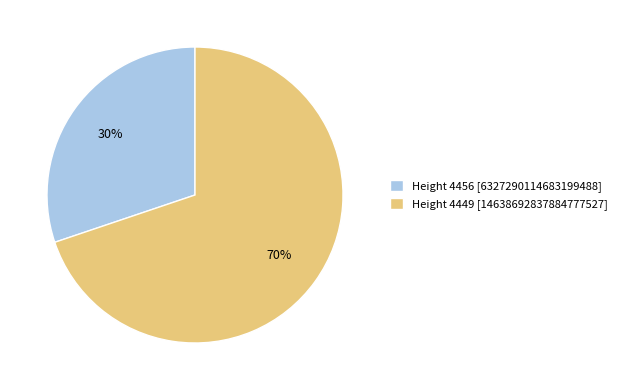

The Height 4449 [14638692837884777527] slice represents 70% of the pie. True or false?

True